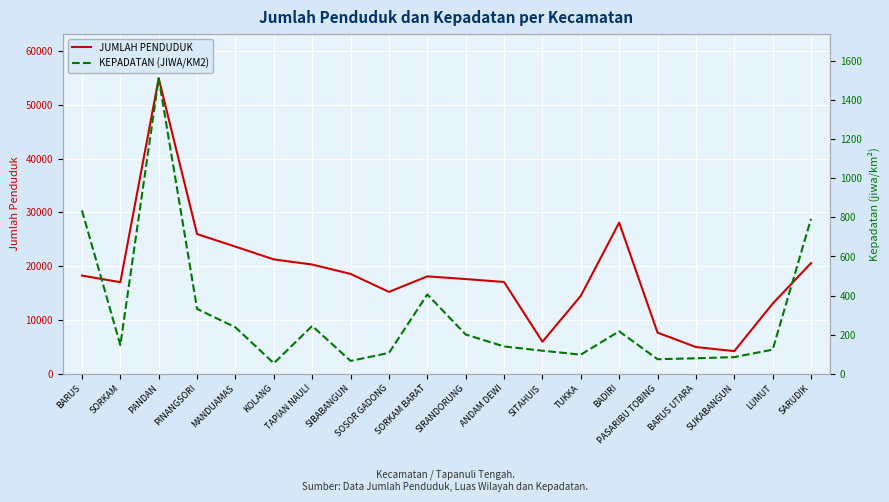

What is the approximate value of JUMLAH PENDUDUK at KOLANG?

21246